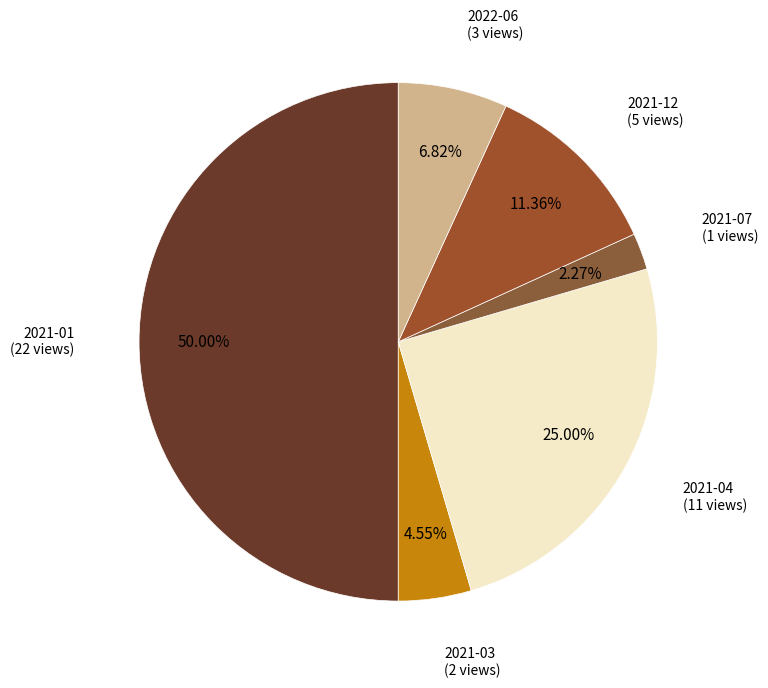

To the nearest percent, what is the difference between the 2021-04 and 2021-01 slice percentages?

25%